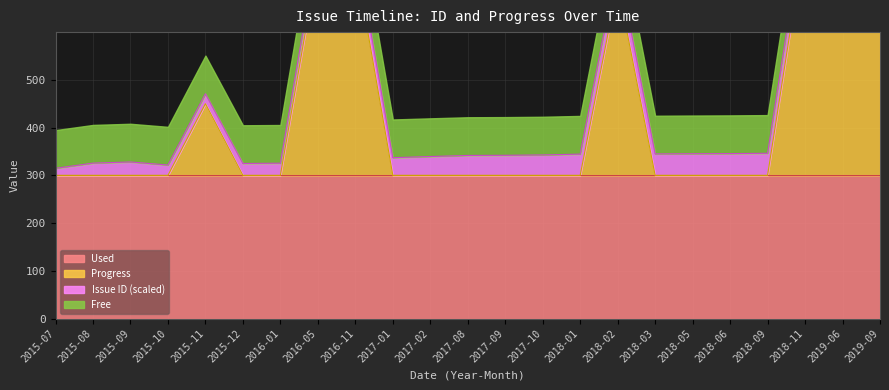

At which category does the chart reach its minimum across all series?

2015-07